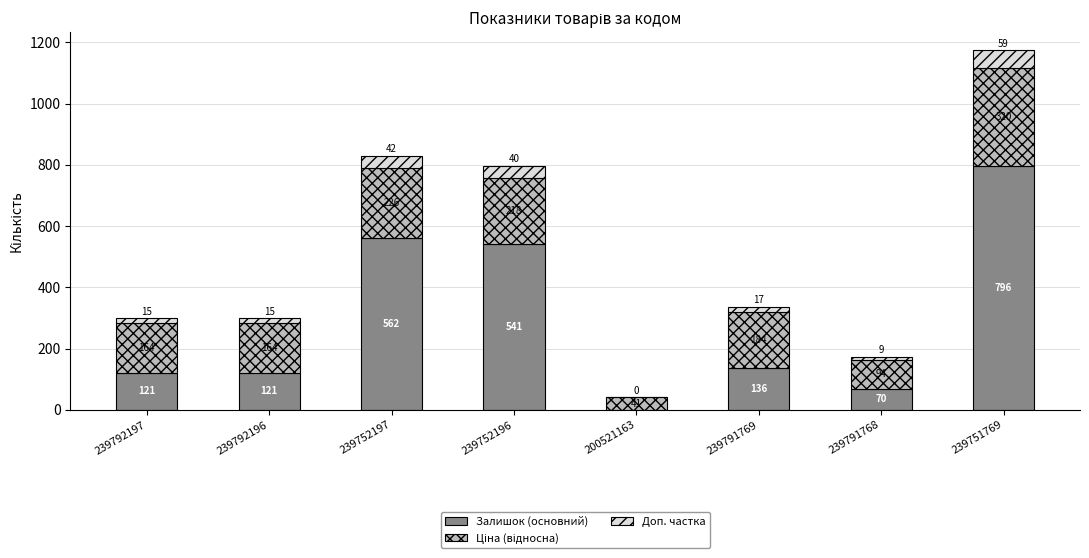

At which label is Залишок (основний) closest to 397?

239752196